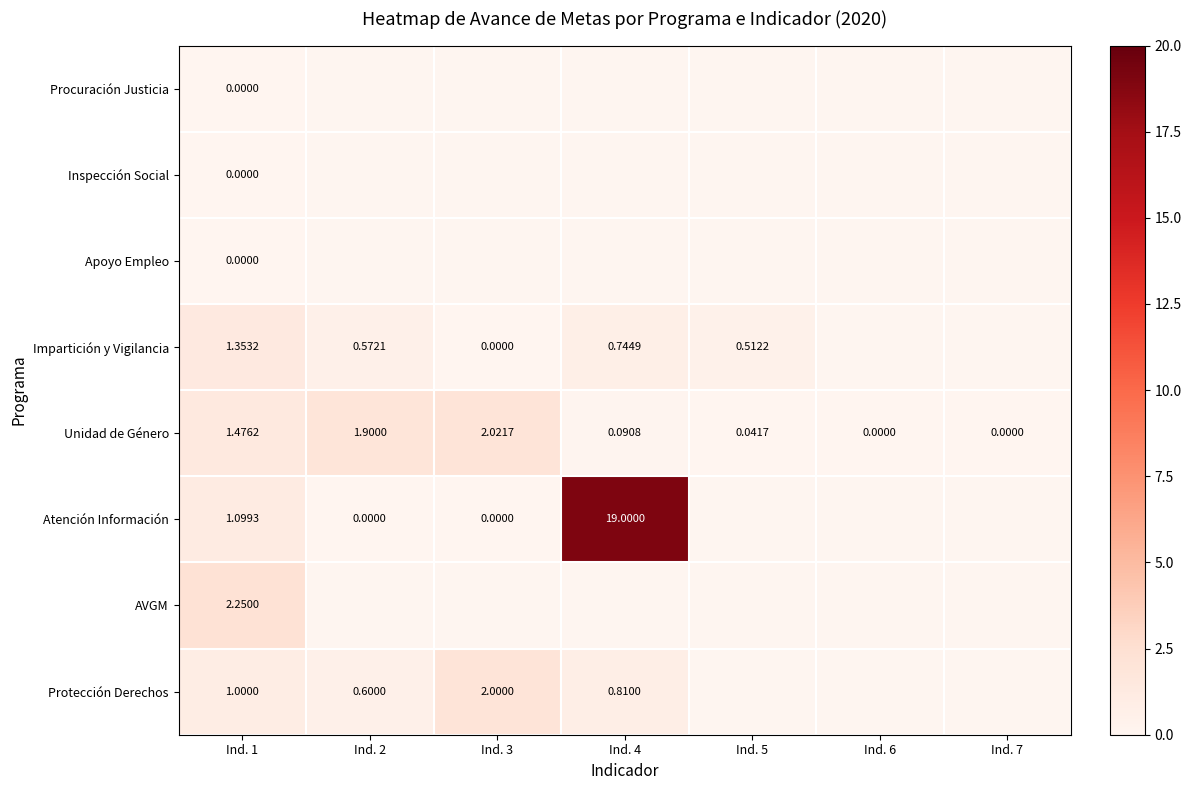

How many categories are shown in the chart?

7